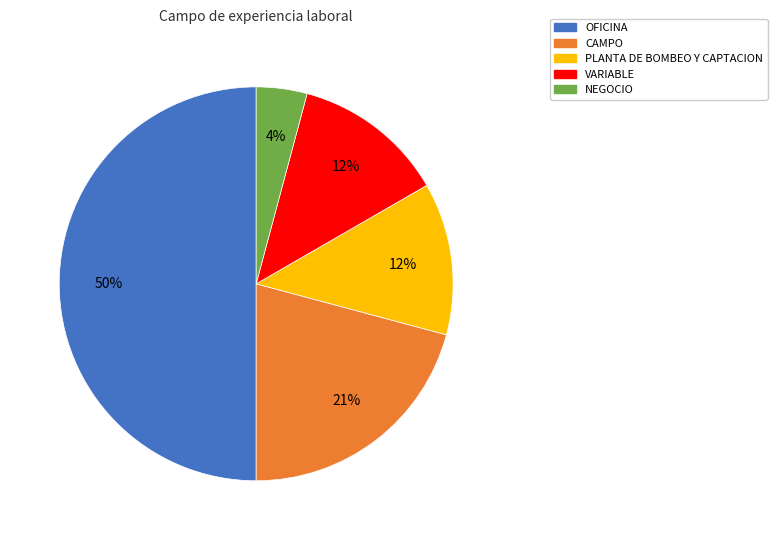

What is the largest slice in the pie chart?

OFICINA